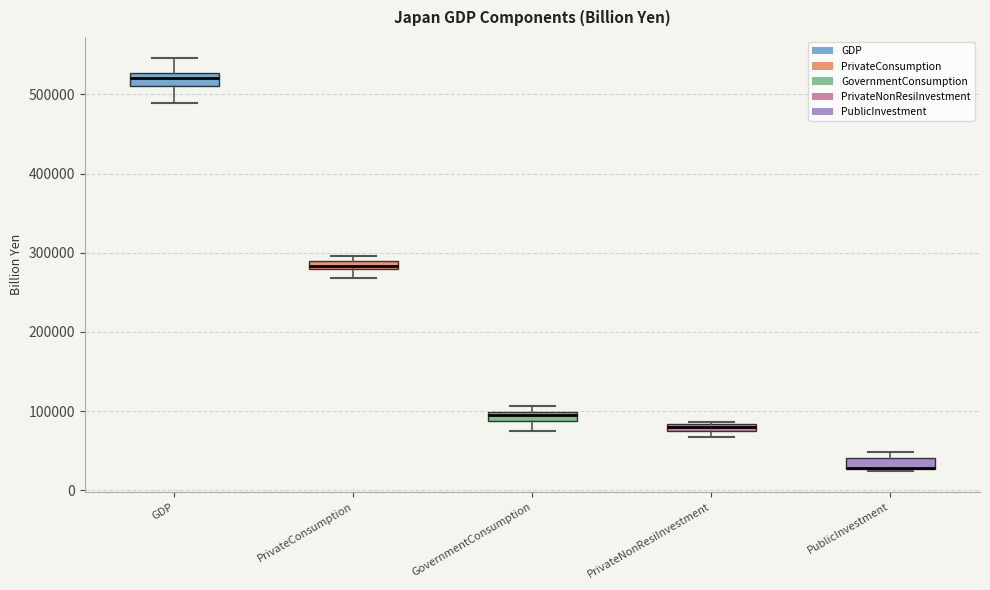

Where is the upper edge of the box for PrivateNonResiInvestment on the y-axis? The values are not printed on the chart, so give them approximately, as read against the axis.

80000